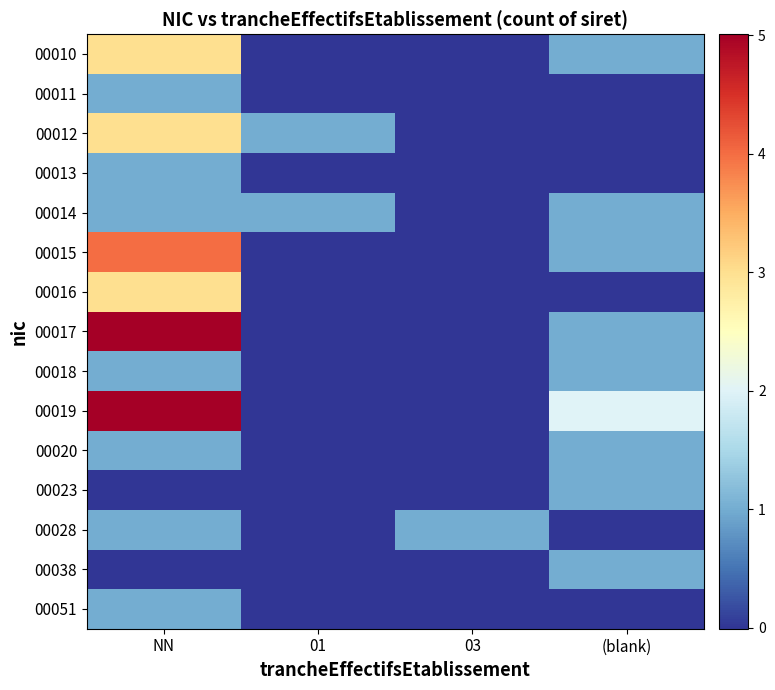

Which series changed the most between NN and 01?

00017